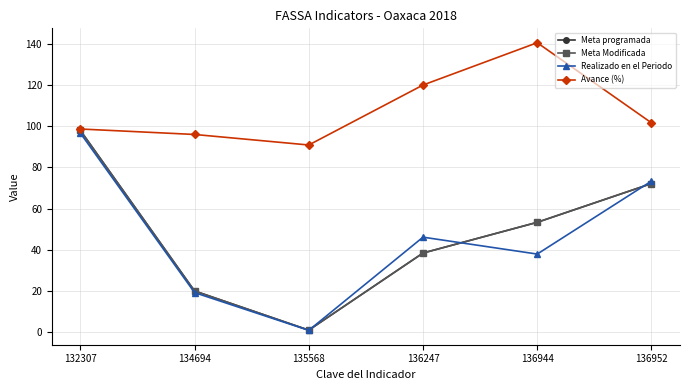

Which has a higher value, 136944 or 136247?

136944